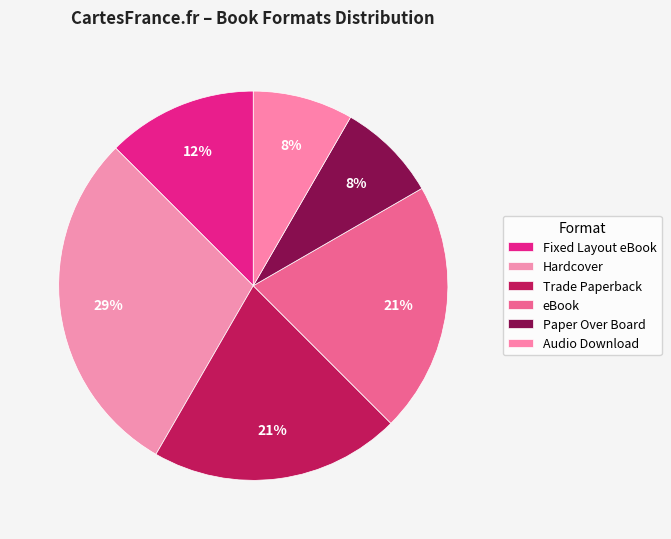

How many segments does this pie chart have?

6